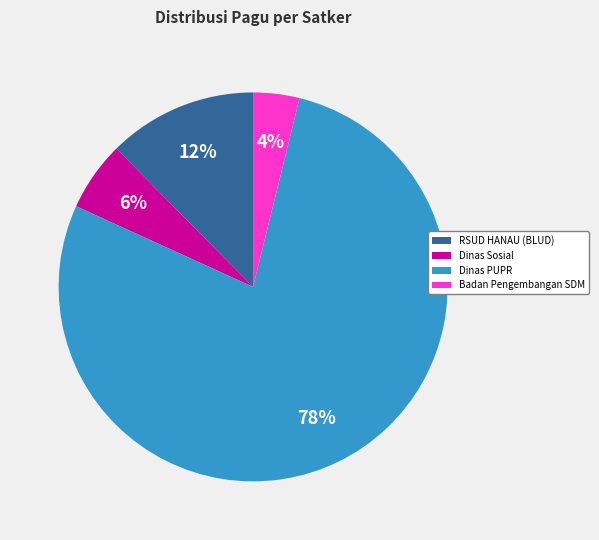

To the nearest percent, what is the difference between the largest and smallest slice percentages?

74%